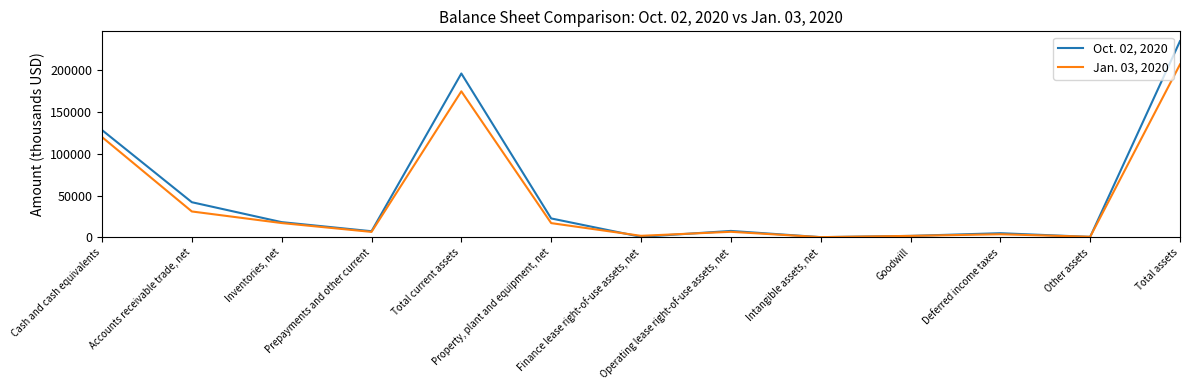

Where is the first local maximum for Oct. 02, 2020?

Total current assets